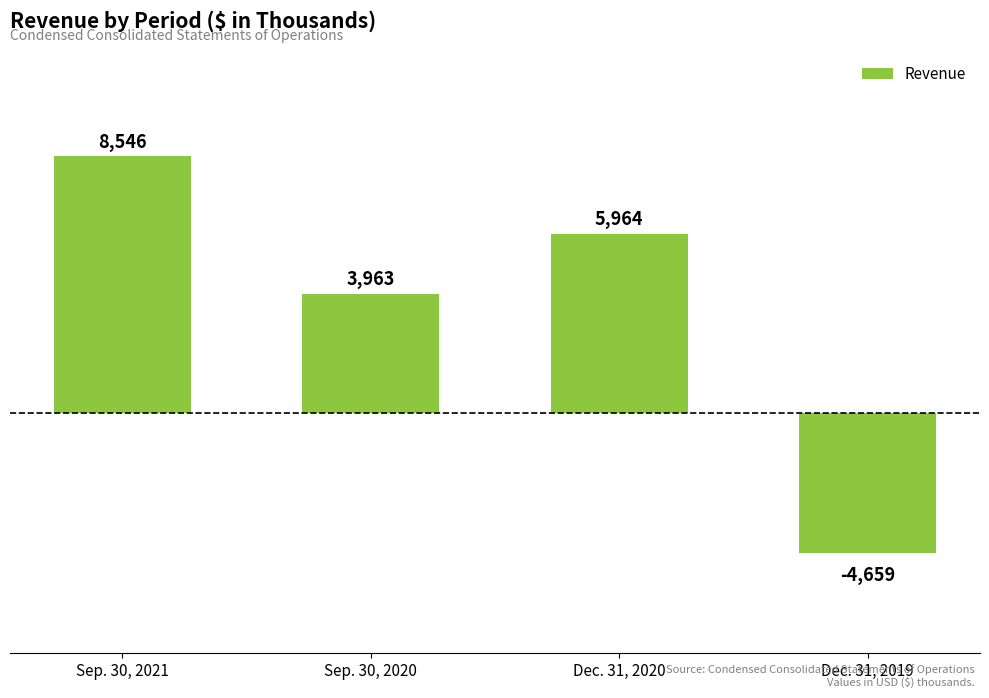

Rank the categories by value from highest to lowest.

Sep. 30, 2021, Dec. 31, 2020, Sep. 30, 2020, Dec. 31, 2019